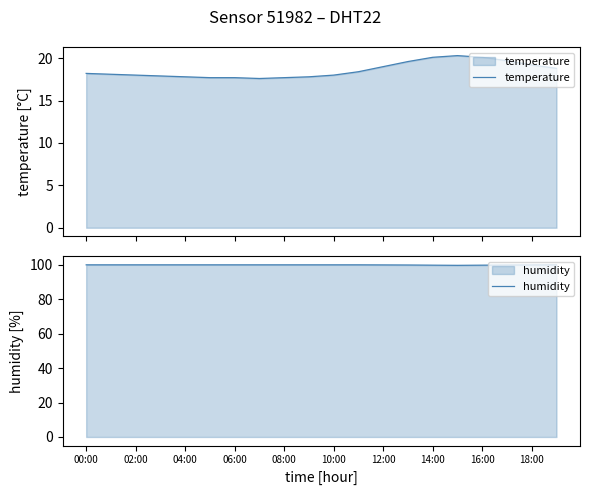

What is the maximum value for temperature?

20.3